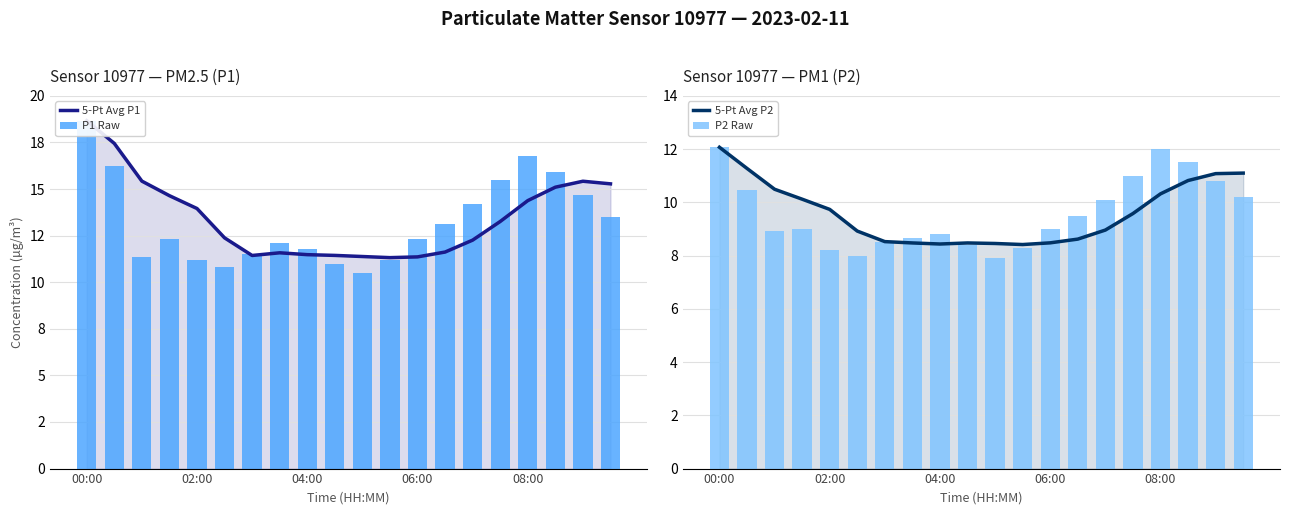

Which series has the largest total across all categories?

5-Pt Avg P1